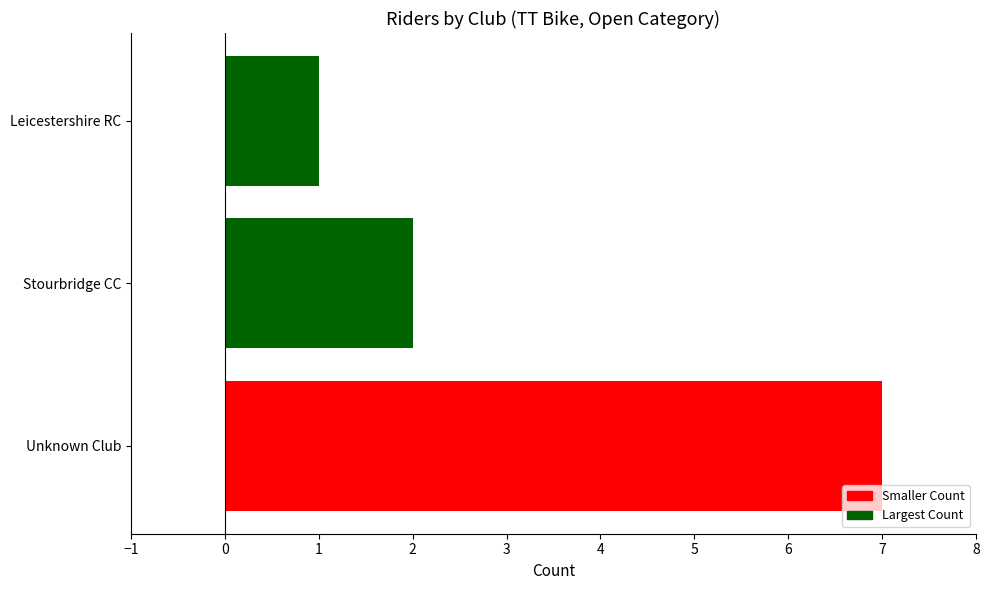

Is it true that the value at Stourbridge CC is 3?

False